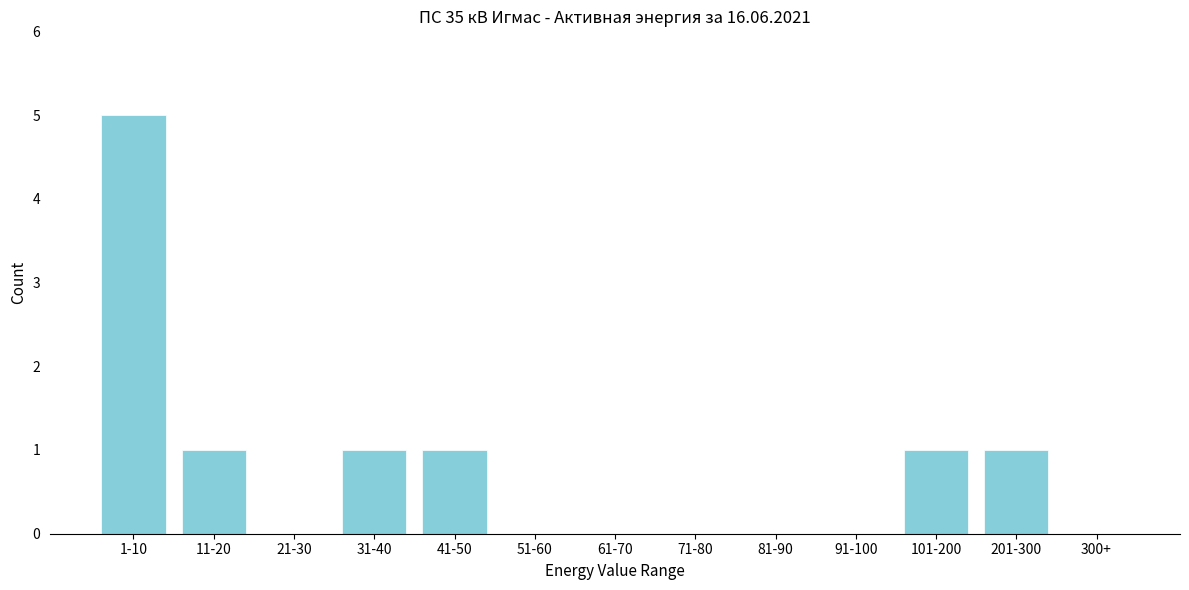

Reading right to left, list all the values displayed in this chart.

300+=0	201-300=1	101-200=1	91-100=0	81-90=0	71-80=0	61-70=0	51-60=0	41-50=1	31-40=1	21-30=0	11-20=1	1-10=5